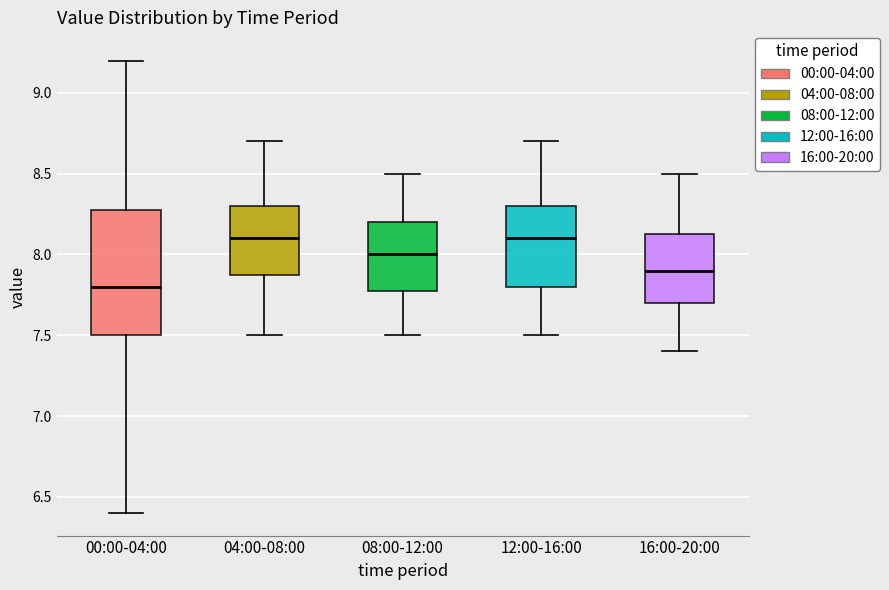

Reading left to right, transcribe this box plot: for each box, give where its median line is, the range the box spans, and where its two whiskers end, as read against the y-axis. The values are not printed on the chart, so give them approximately, as read against the axis.

00:00-04:00: median 7.80, box 7.50 to 8.30, whiskers 6.40 to 9.20
04:00-08:00: median 8.10, box 7.90 to 8.30, whiskers 7.50 to 8.70
08:00-12:00: median 8.00, box 7.80 to 8.20, whiskers 7.50 to 8.50
12:00-16:00: median 8.10, box 7.80 to 8.30, whiskers 7.50 to 8.70
16:00-20:00: median 7.90, box 7.70 to 8.15, whiskers 7.40 to 8.50